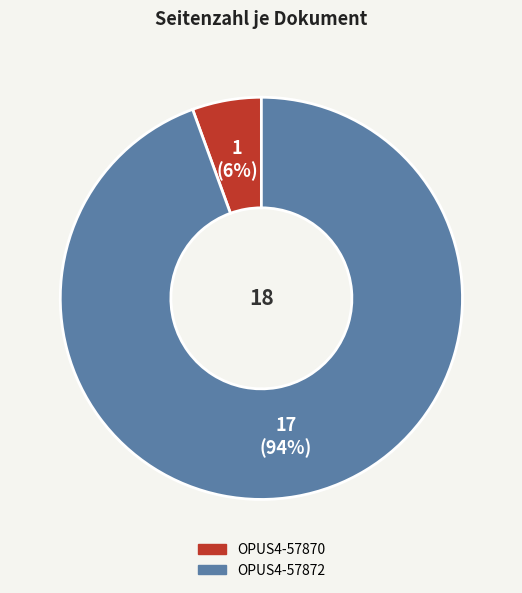

Count the number of slices in the pie.

2